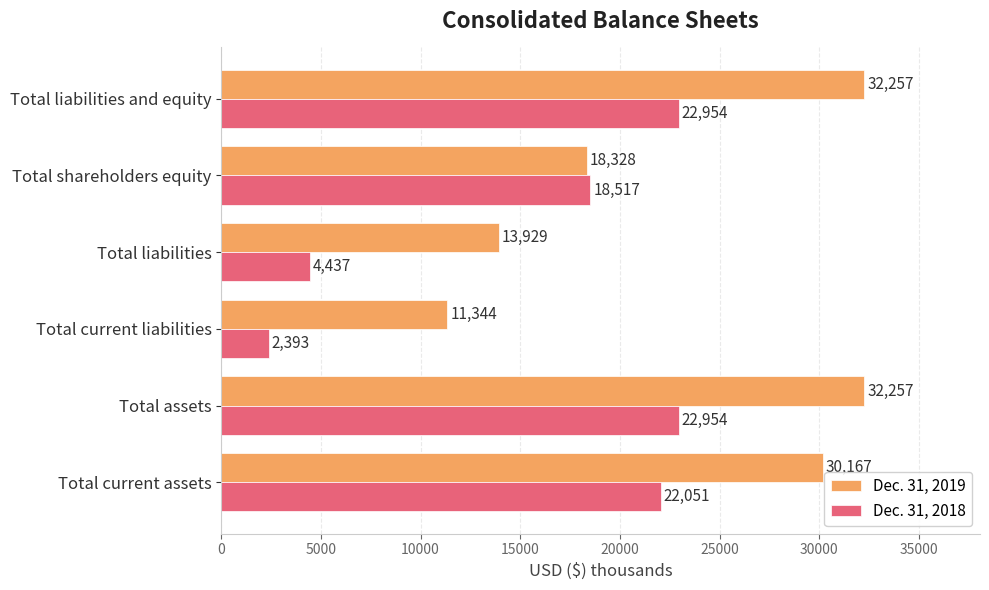

Where is Dec. 31, 2019 nearest to the value 21800?

Total shareholders equity